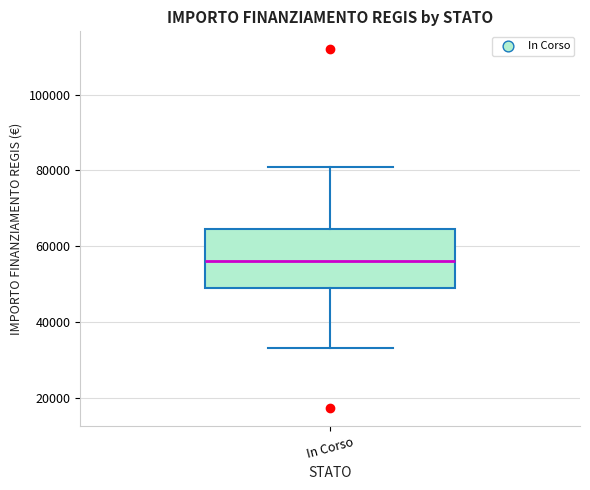

Transcribe this box plot: give where the median line is, the range the box spans, and where the two whiskers end, as read against the y-axis. The values are not printed on the chart, so give them approximately, as read against the axis.

median 56000, box 50000 to 64000, whiskers 32000 to 80000